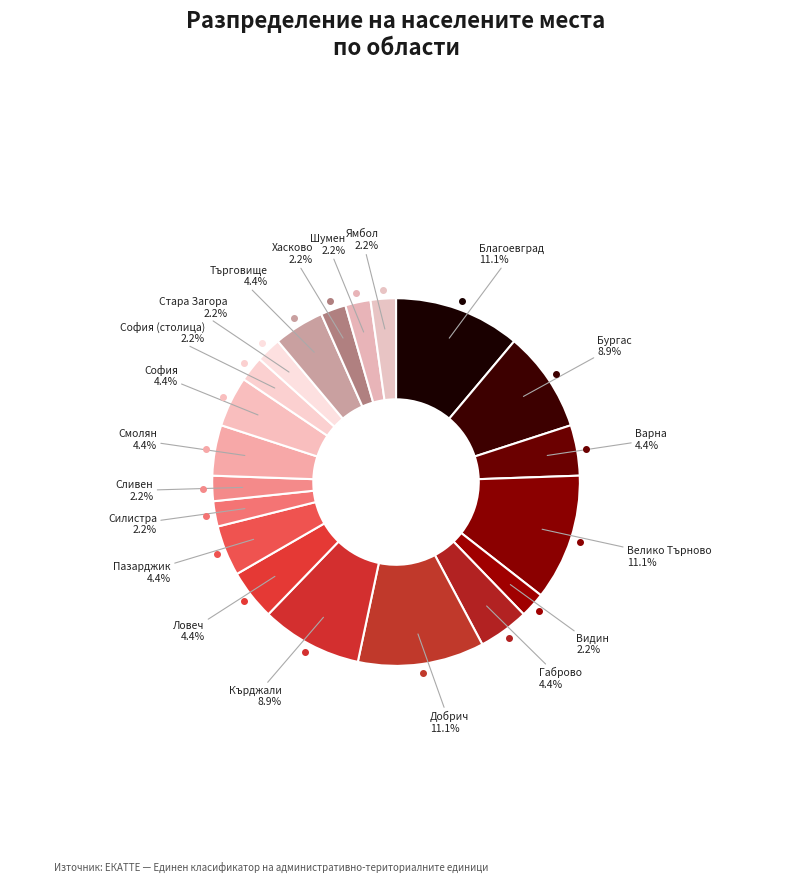

Count the number of slices in the pie.

20